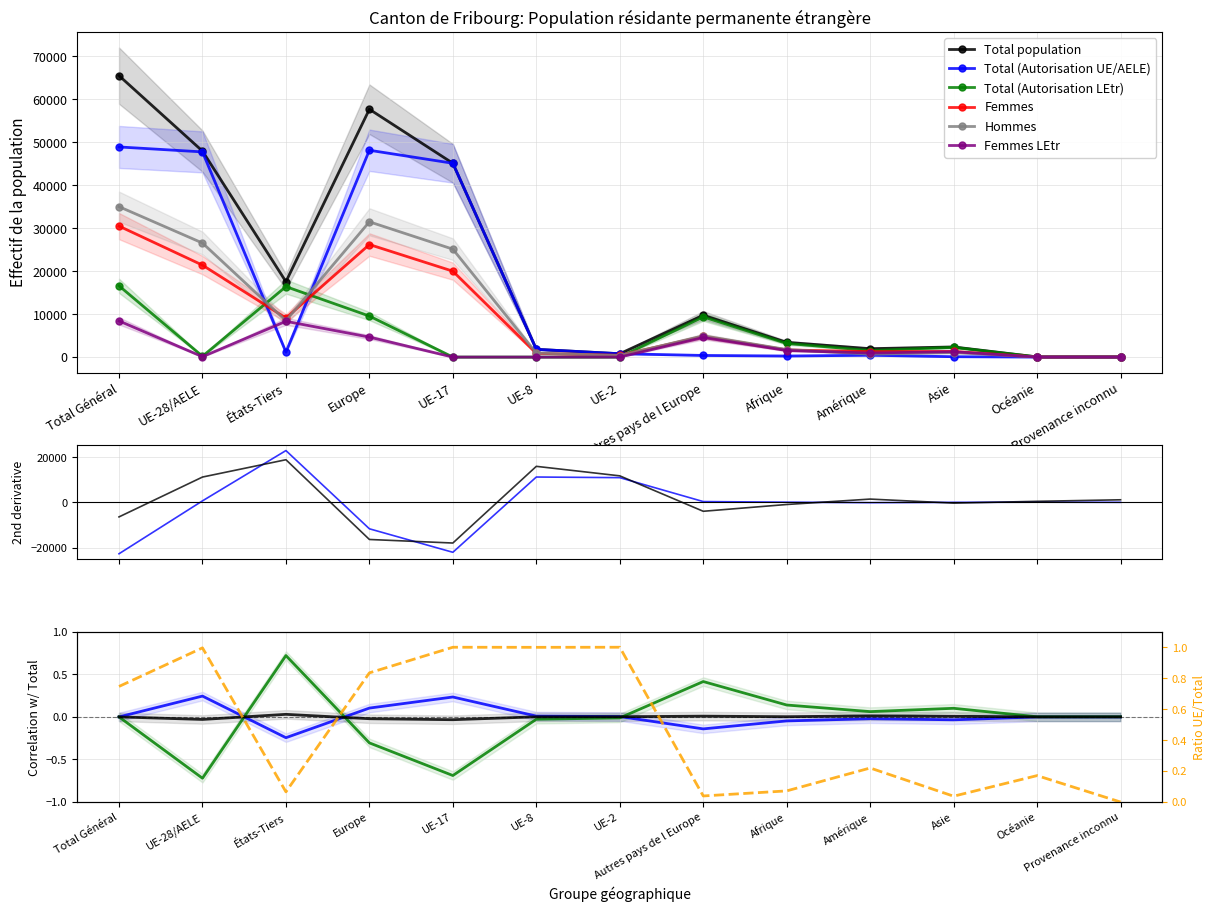

What is the label of the 10th point from the right?

Europe